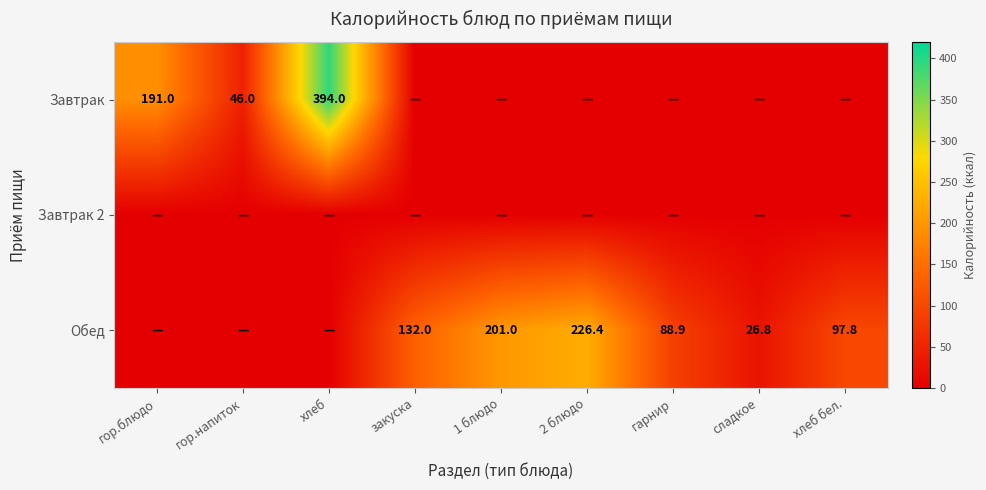

True or false: Обед has a value of 116.2 at 1 блюдо.

False